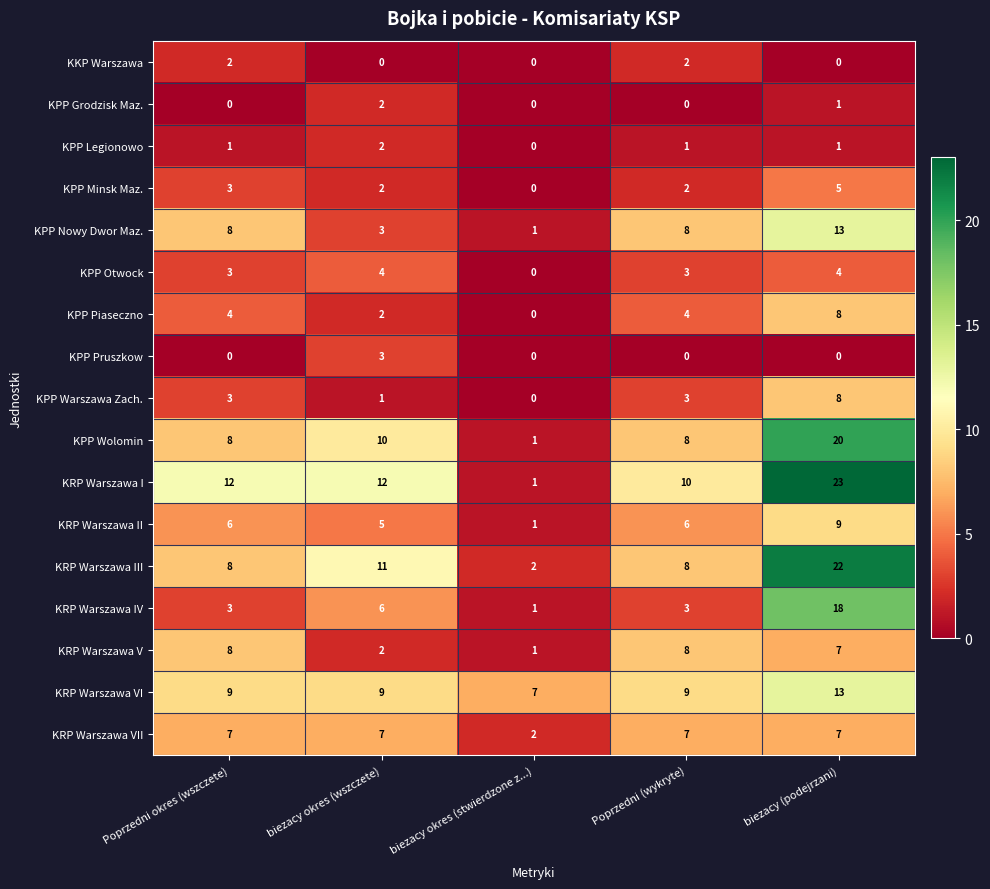

At which category is the sum across all series the highest?

biezacy (podejrzani)